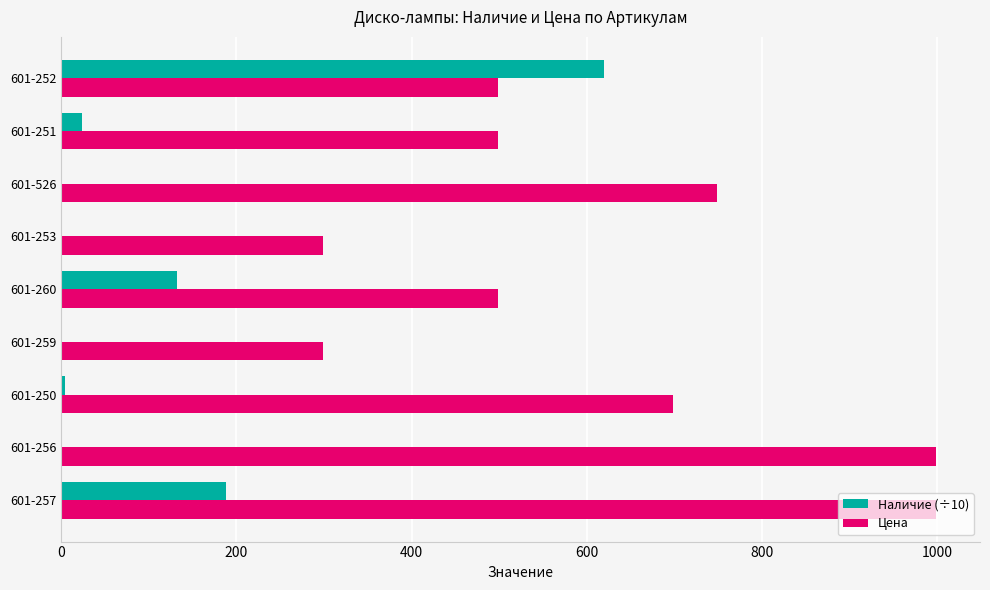

What is the maximum value shown in the chart?

999.0